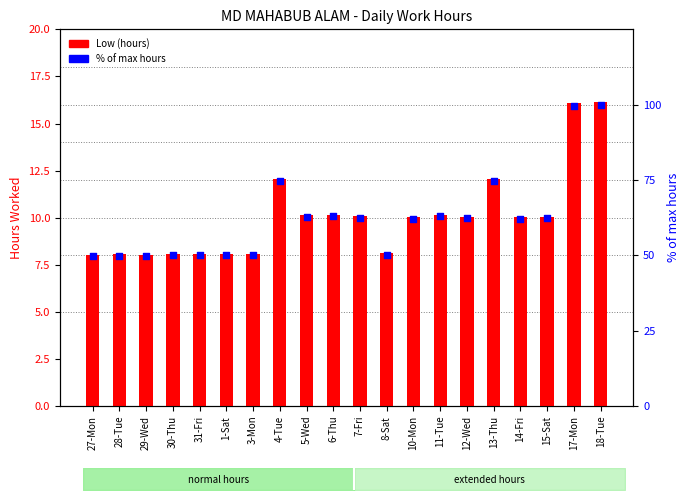

What are all the series names shown in the legend?

Low (hours), % of max hours